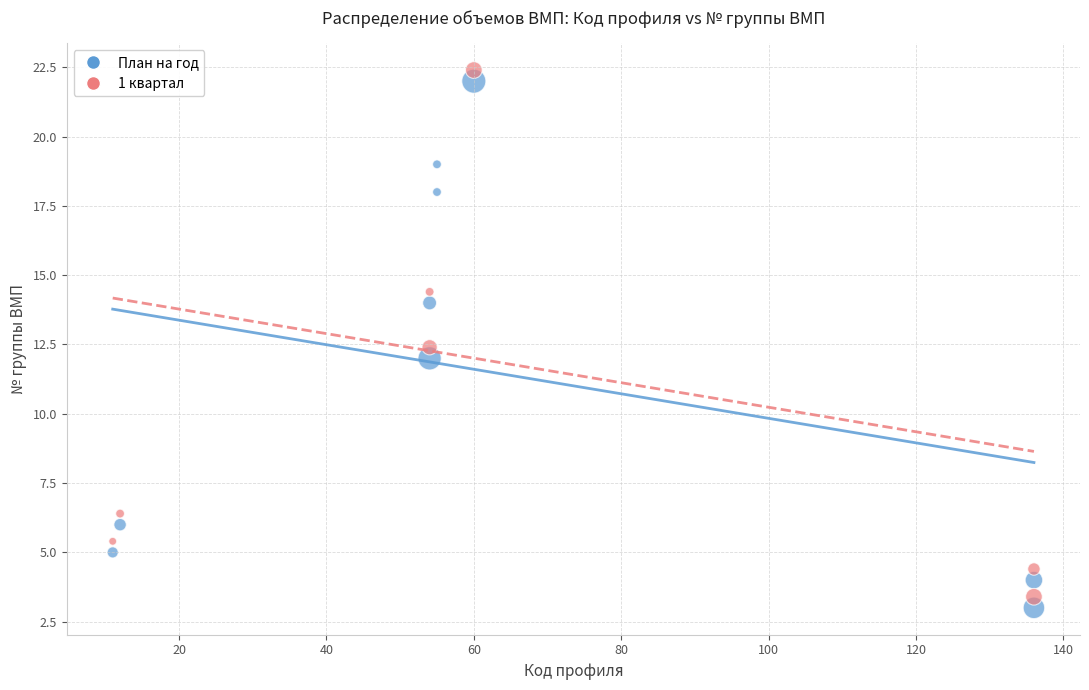

Across all data points, what is the range of X values (max minus min)?

125.0